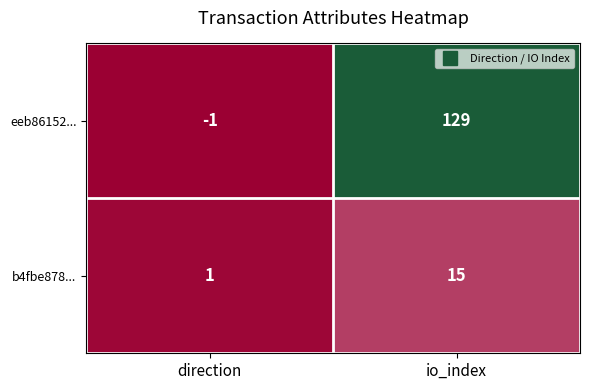

What is the difference between the maximum and minimum values in the b4fbe878... series?

14